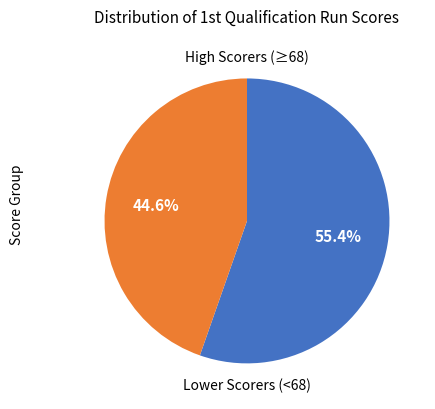

How many segments does this pie chart have?

2